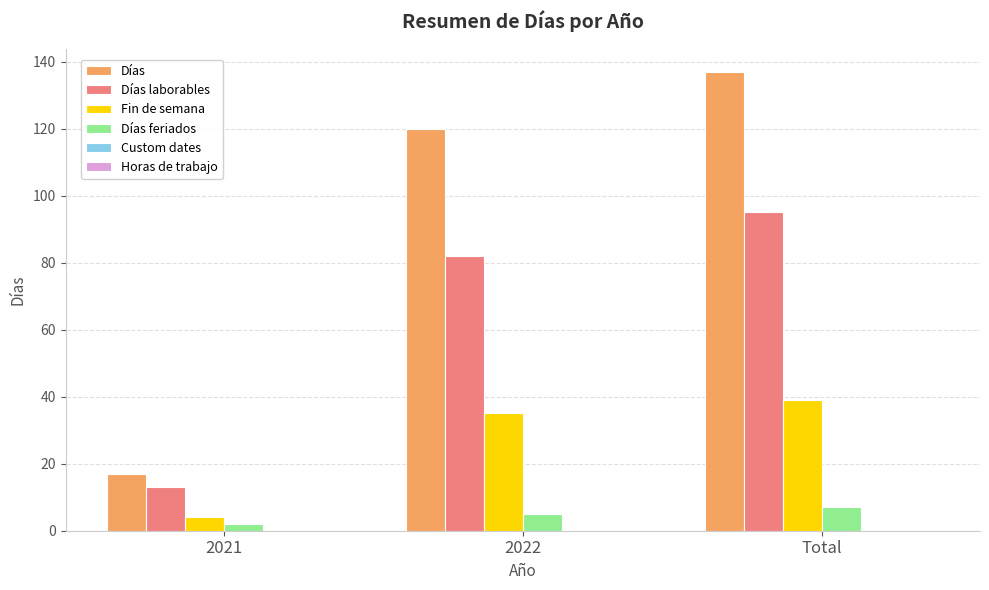

Reading left to right, extract all data points from this chart.

Días: 17	120	137
Días laborables: 13	82	95
Fin de semana: 4	35	39
Días feriados: 2	5	7